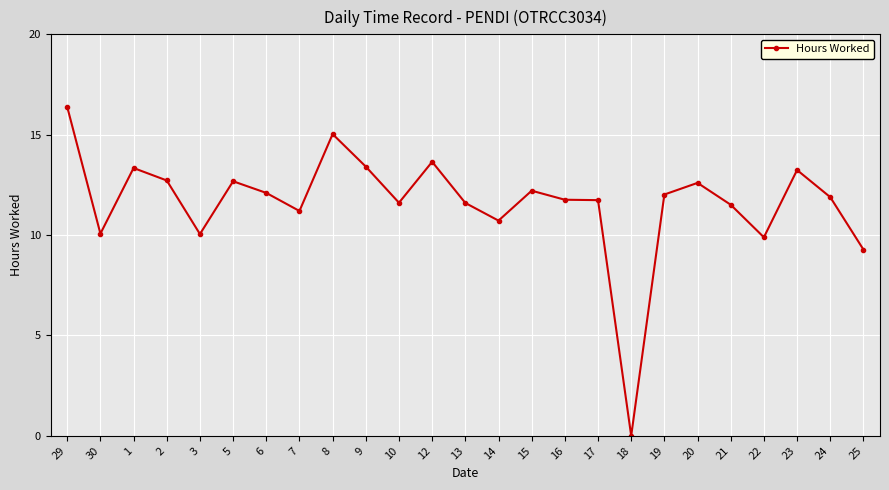

What is the value of the 17th point from the left?

11.7